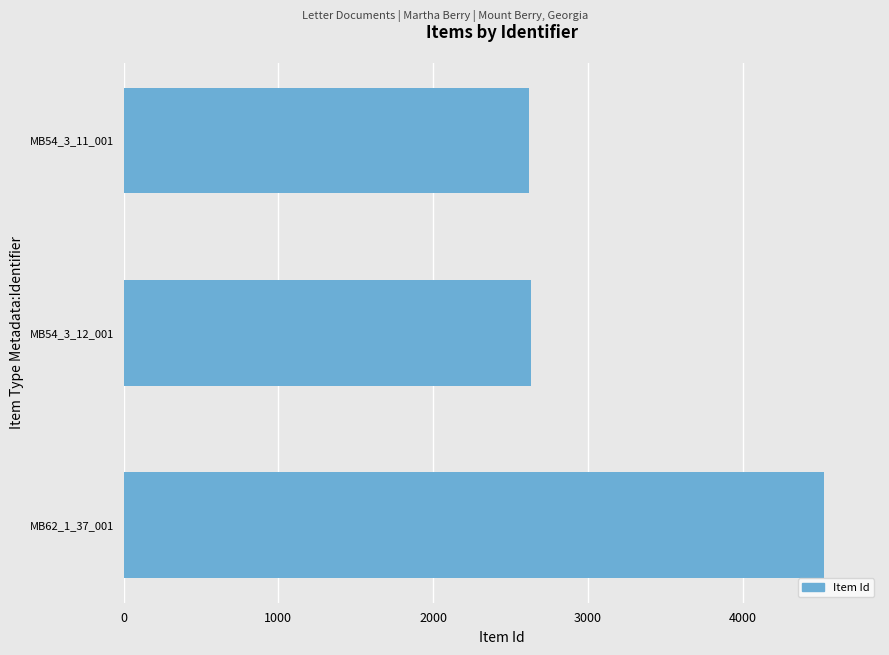

Approximately how many times larger is the value at MB54_3_11_001 compared to MB62_1_37_001?

0.6